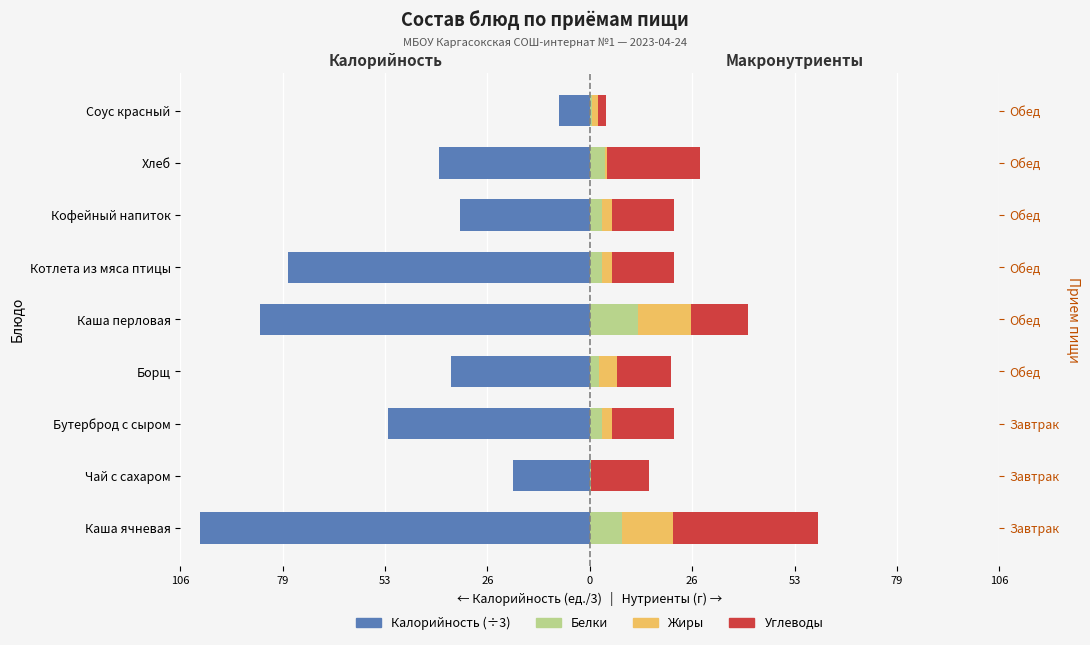

How many data points in Углеводы are above 15?

5